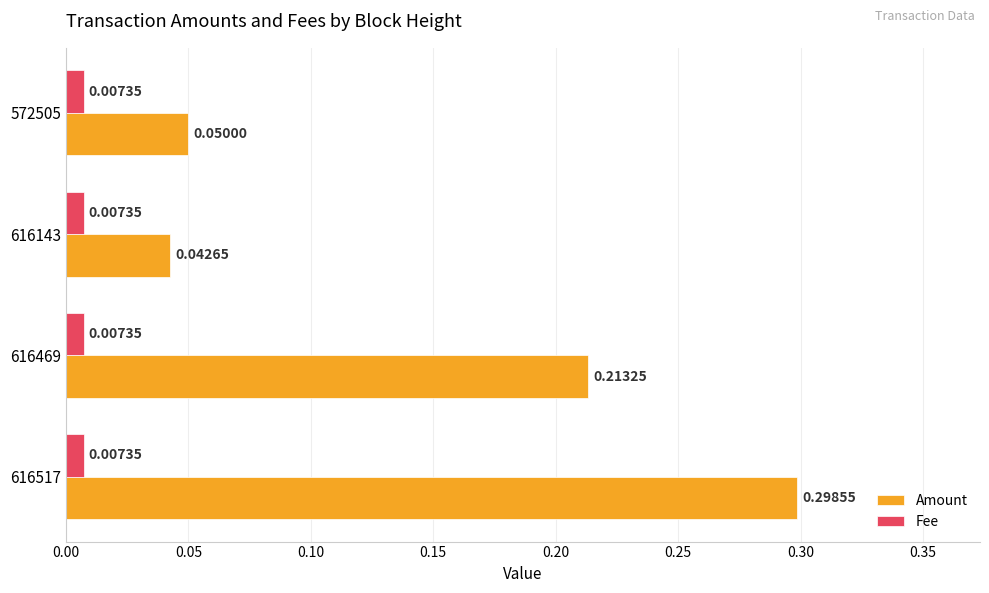

What is the sum of the Amount values at 616469 and 616517?

0.5